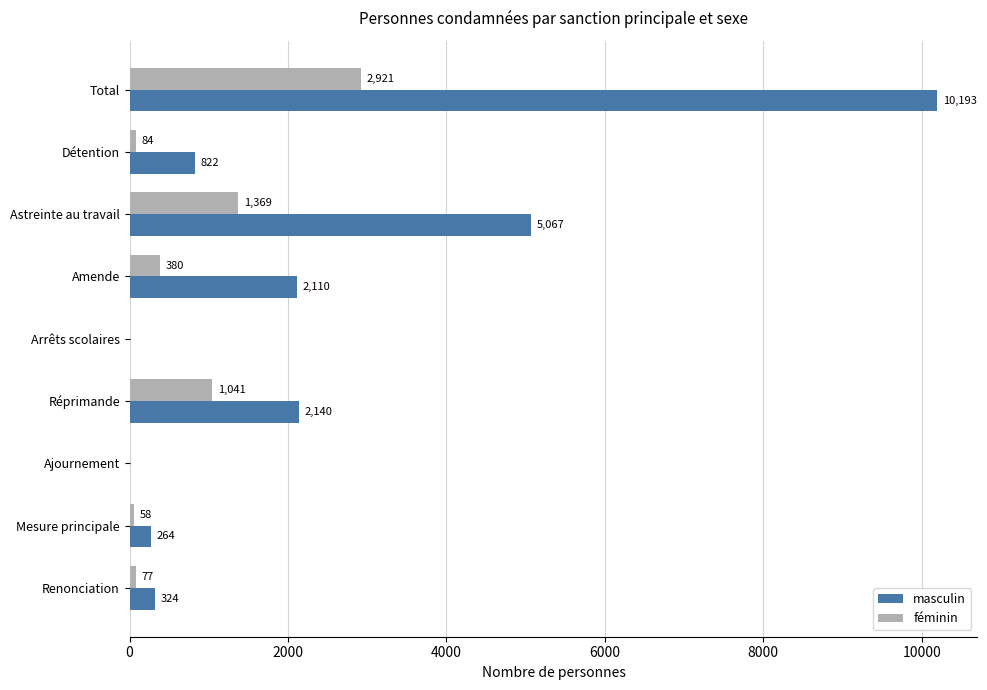

Which category has the highest value across all series?

Total